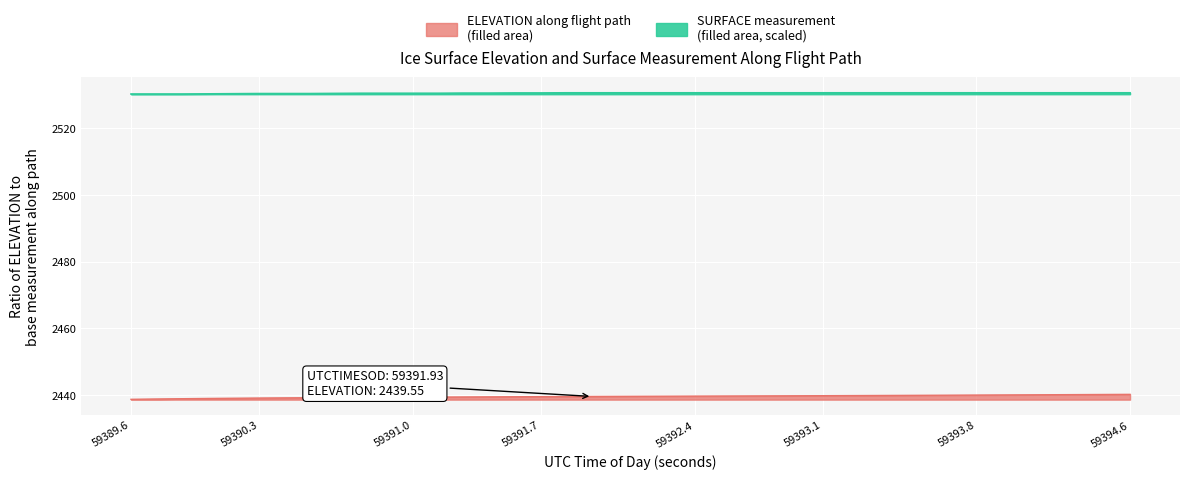

True or false: ELEVATION and SURFACE cross at least once.

False